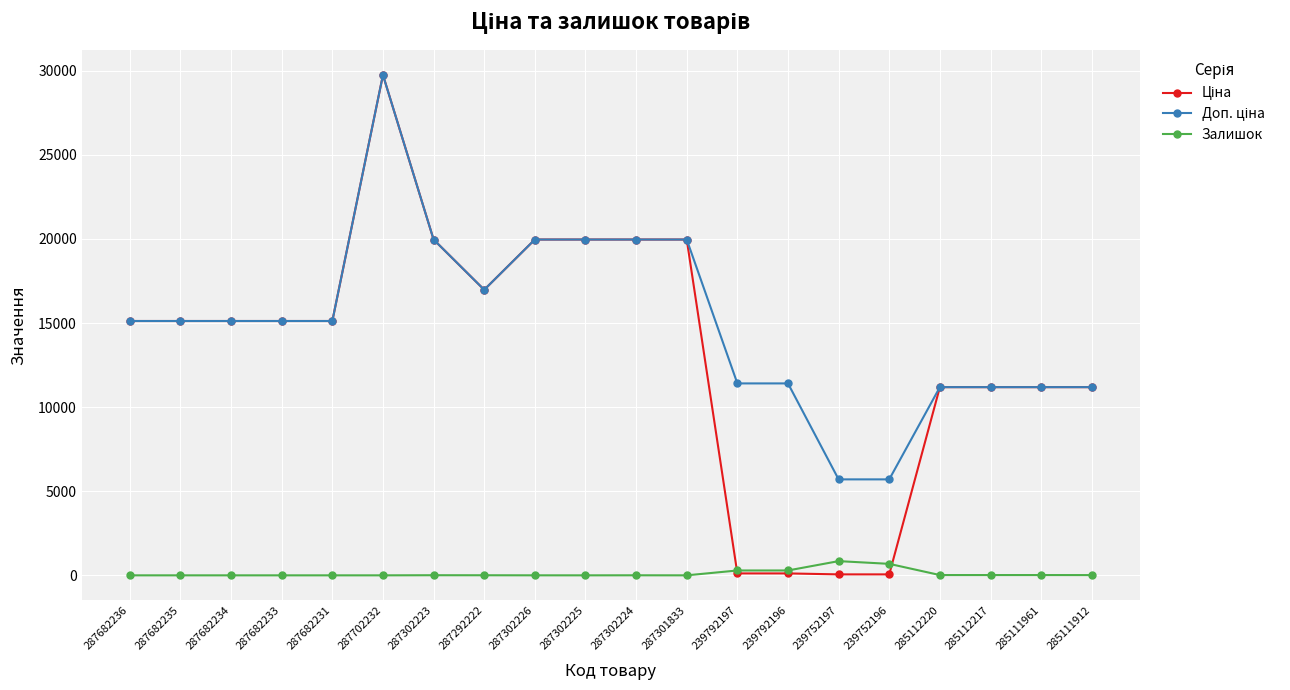

How many lines are shown in the chart?

3